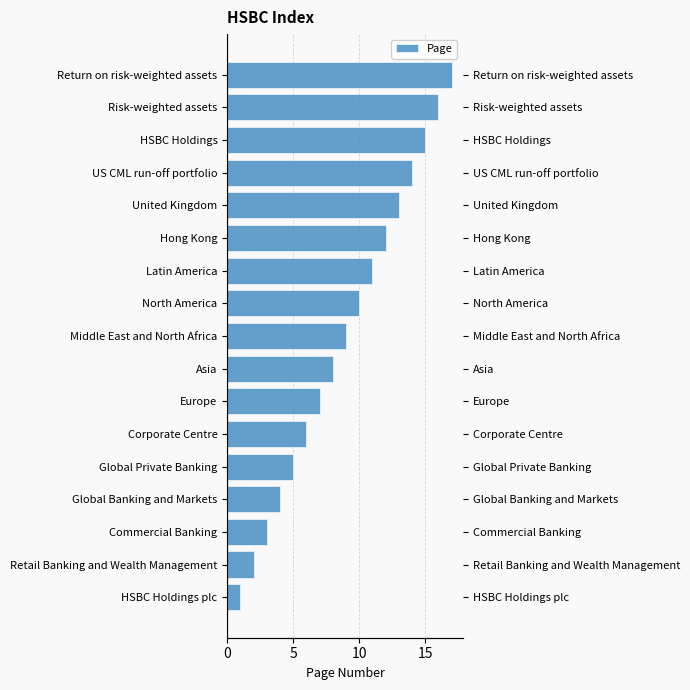

What is the difference between the maximum and minimum values?

16